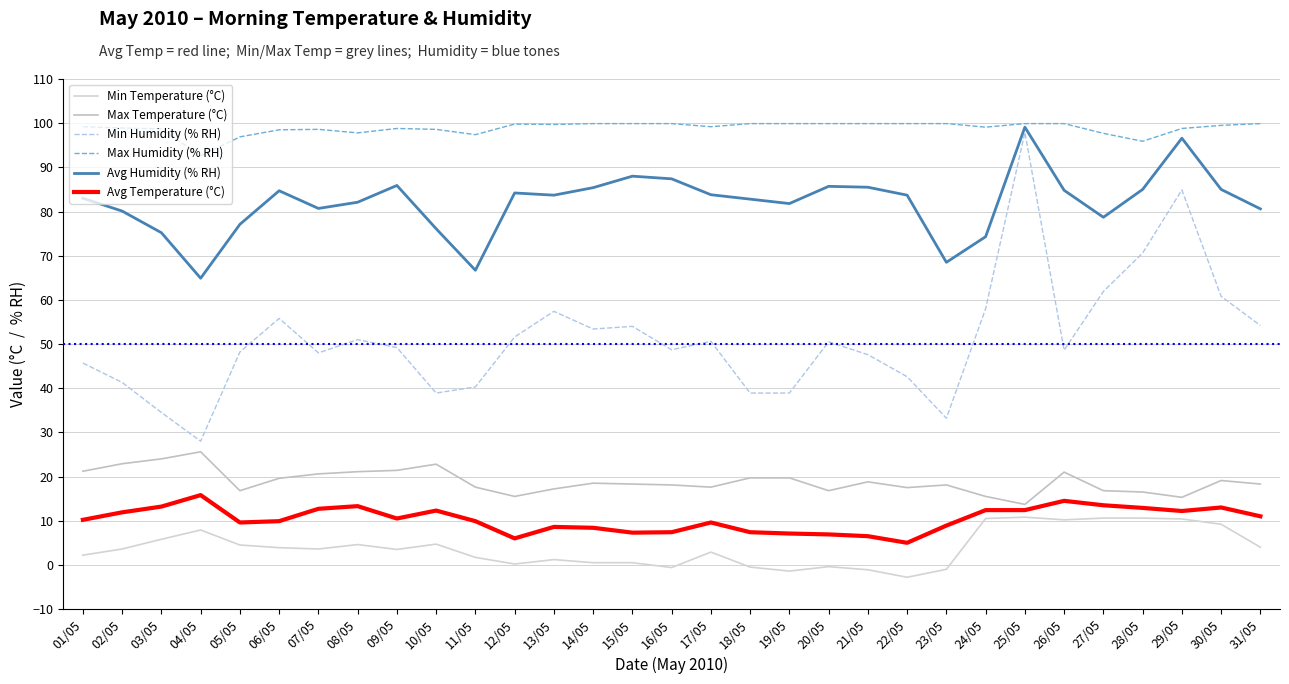

What is the label of the 17th point from the right?

15/05